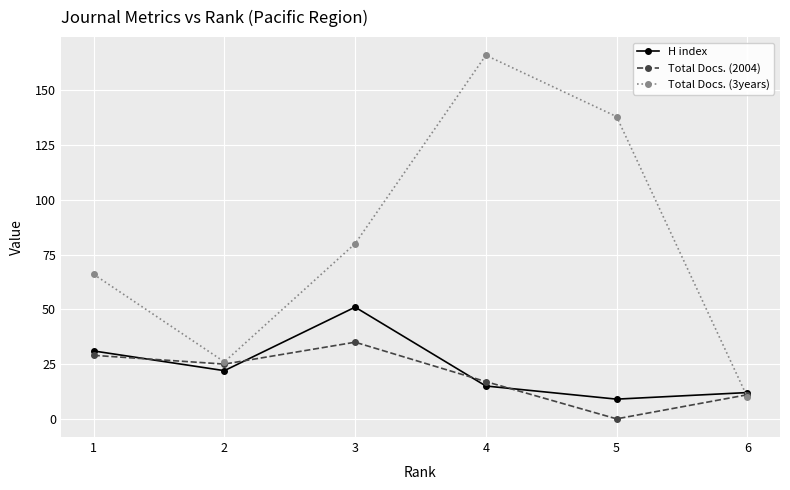

What are all the series names shown in the legend?

H index, Total Docs. (2004), Total Docs. (3years)